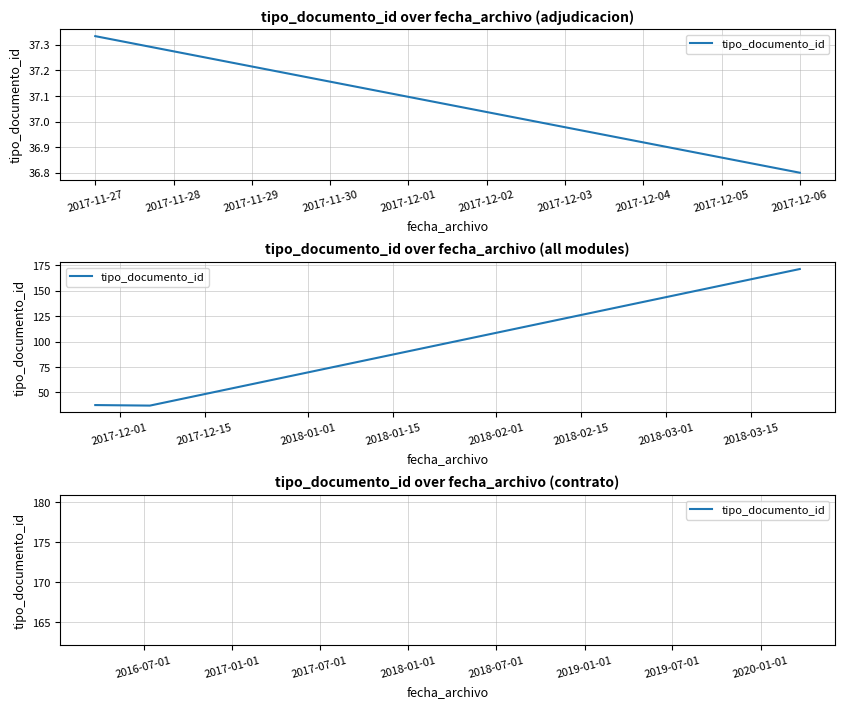

What is the difference between the maximum and second lowest values?

134.2